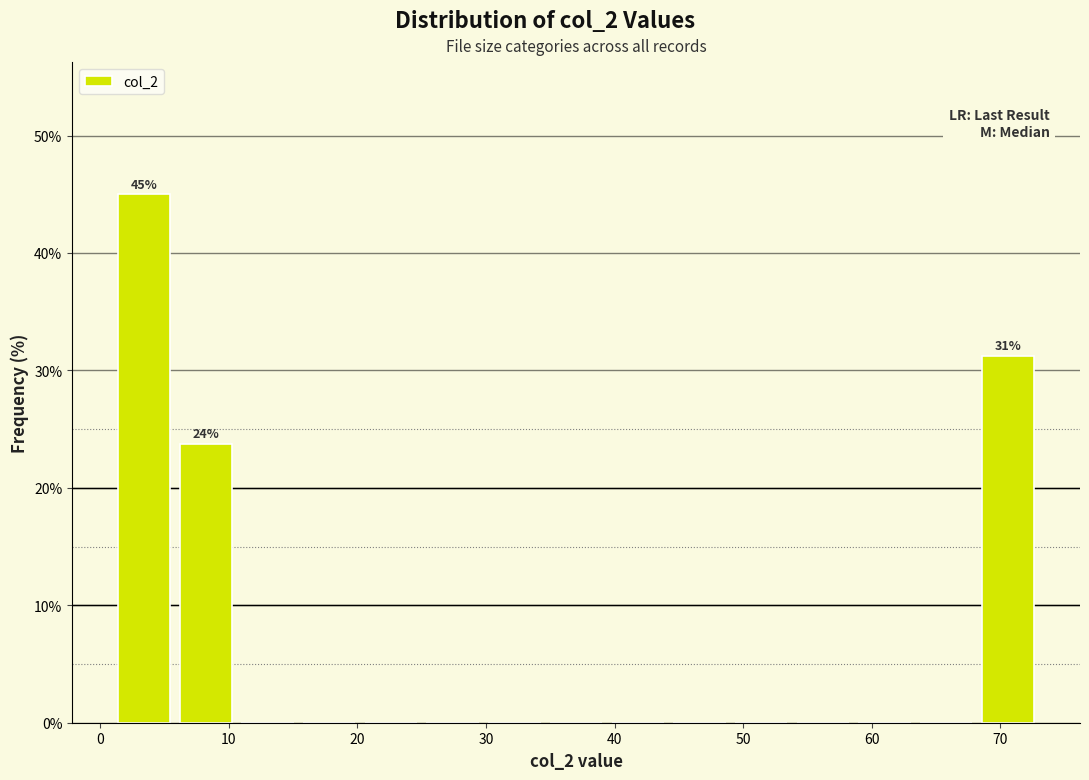

Which range on the x-axis has the tallest bar?

1.0 to 5.8